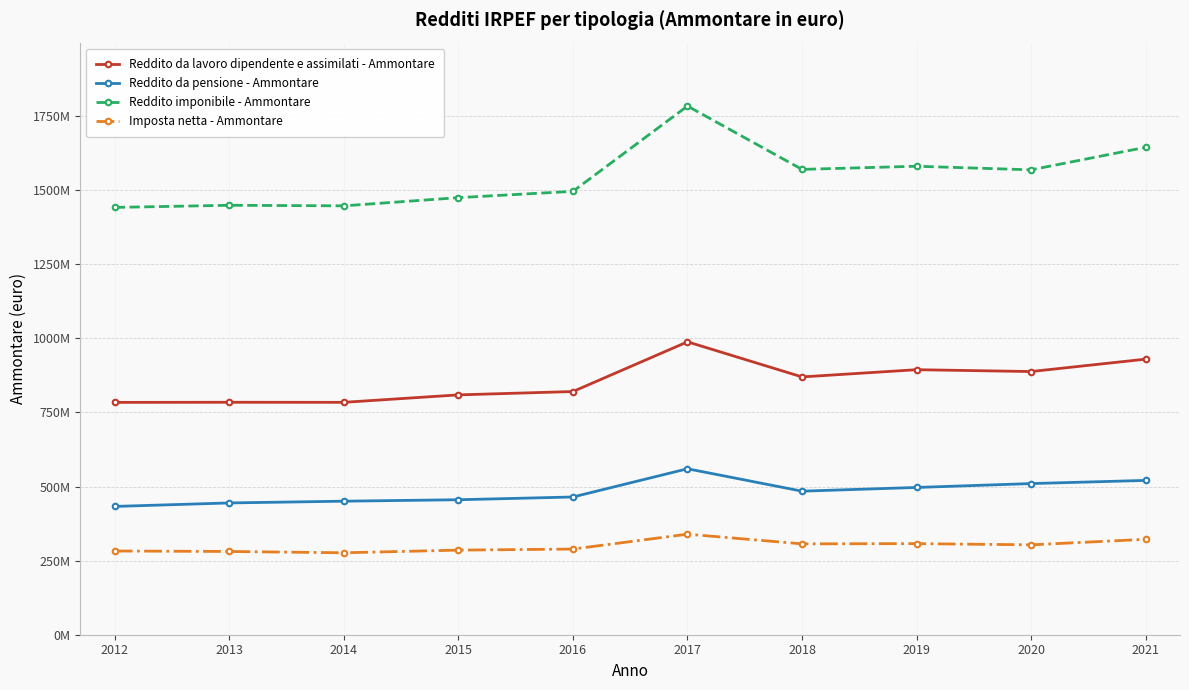

True or false: Reddito da lavoro dipendente e assimilati - Ammontare and Reddito da pensione - Ammontare intersect in this chart.

False